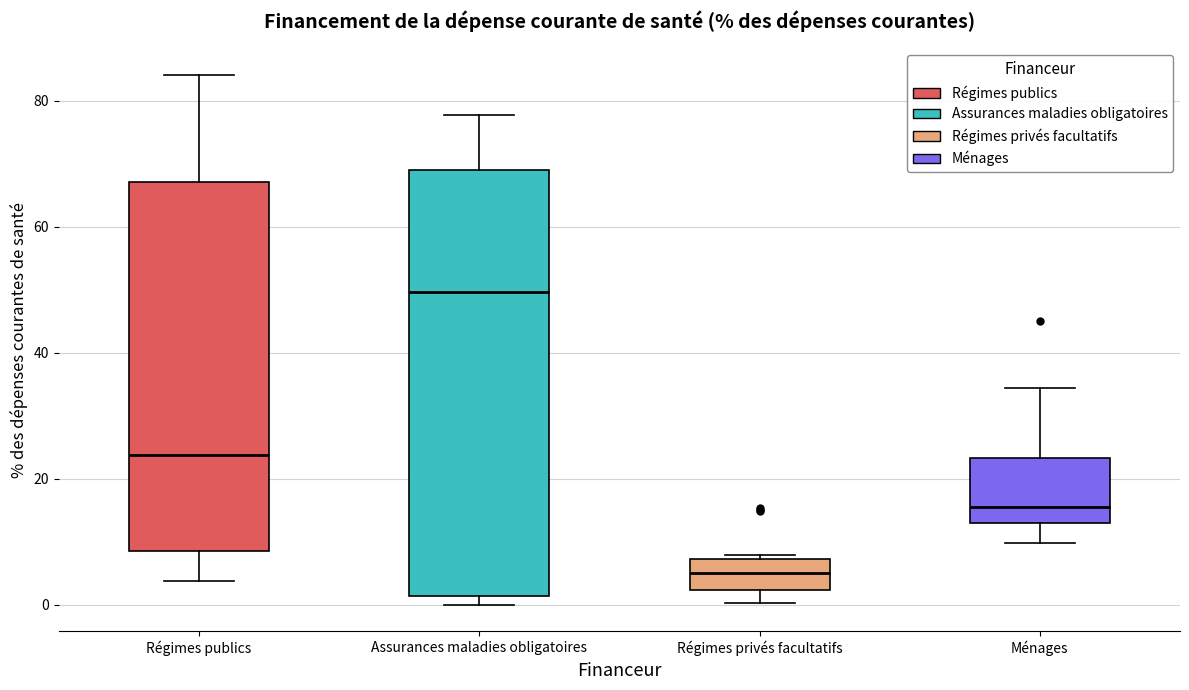

Reading left to right, read every box against the y-axis: the position of its median line, the range the box covers, and the ends of its whiskers. The values are not printed on the chart, so give them approximately, as read against the axis.

Régimes publics: median 24, box 8 to 68, whiskers 4 to 84
Assurances maladies obligatoires: median 50, box 2 to 70, whiskers 0 to 78
Régimes privés facultatifs: median 6, box 2 to 8, whiskers 0 to 8
Ménages: median 16, box 12 to 24, whiskers 10 to 34